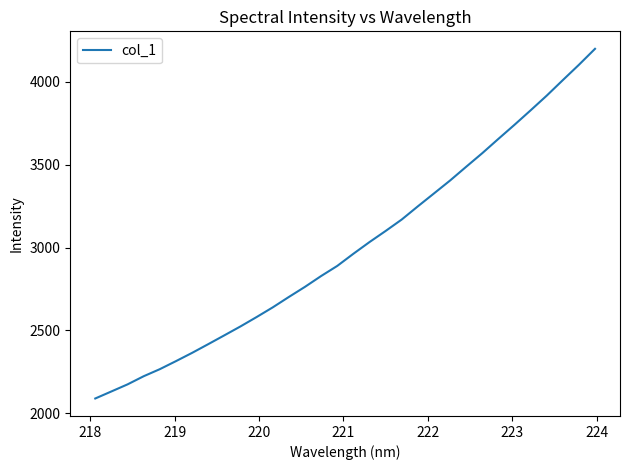

What is the maximum value shown in the chart?

4199.9